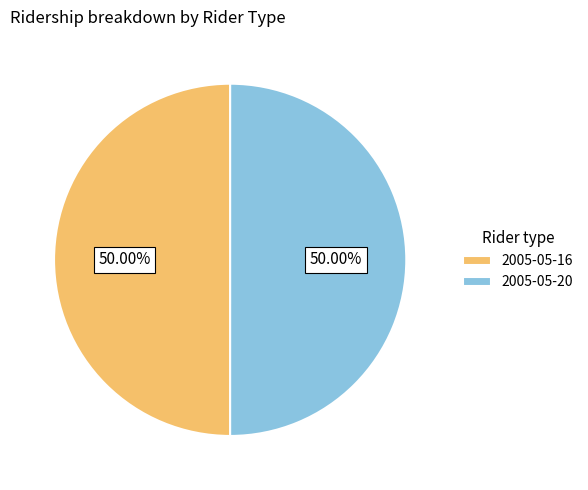

What is the ratio of the value at 2005-05-16 to the value at 2005-05-20?

1.0